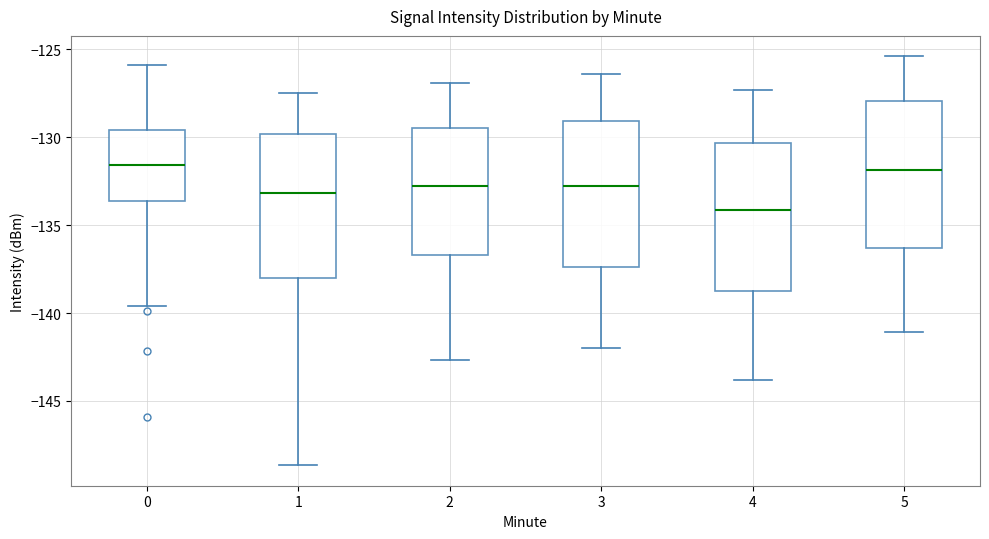

Where is the lower edge of the box at x = 2 on the y-axis? The values are not printed on the chart, so give them approximately, as read against the axis.

-136.5